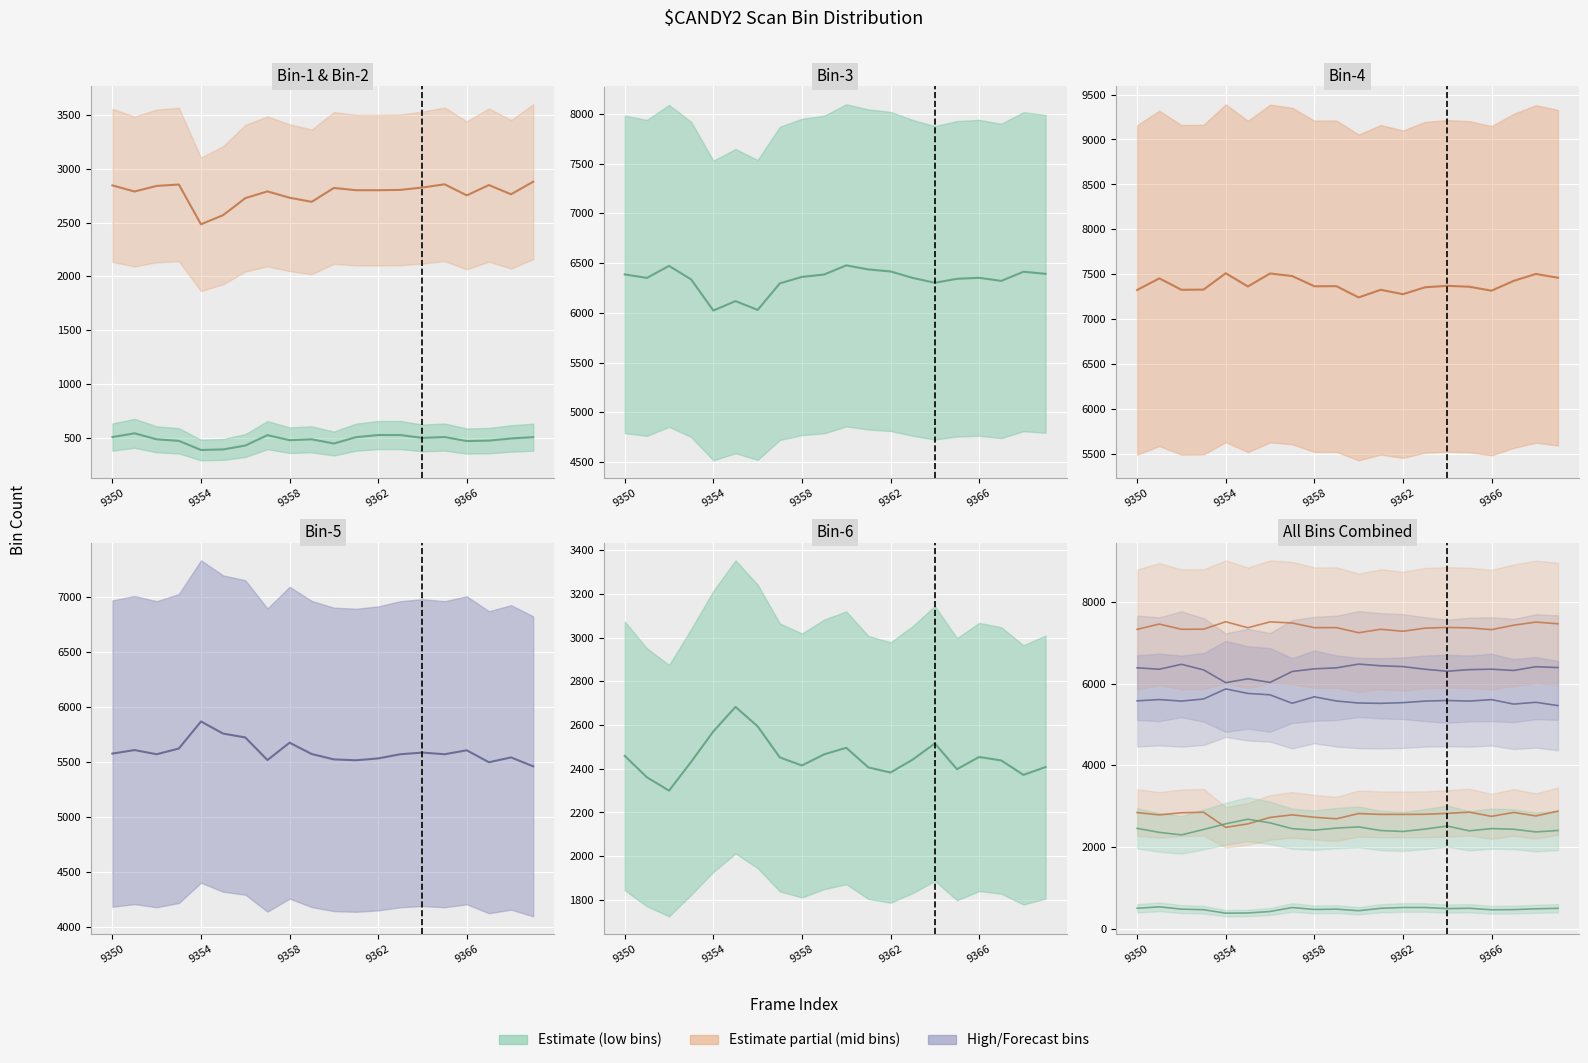

Count the number of categories in the chart.

20